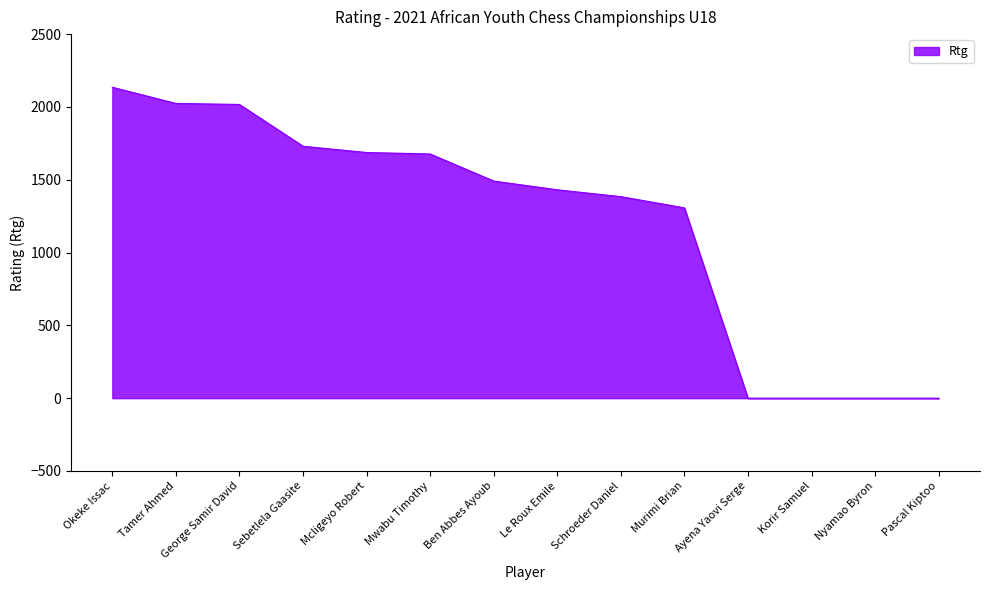

True or false: there are more than 2 points higher than both neighbors.

False